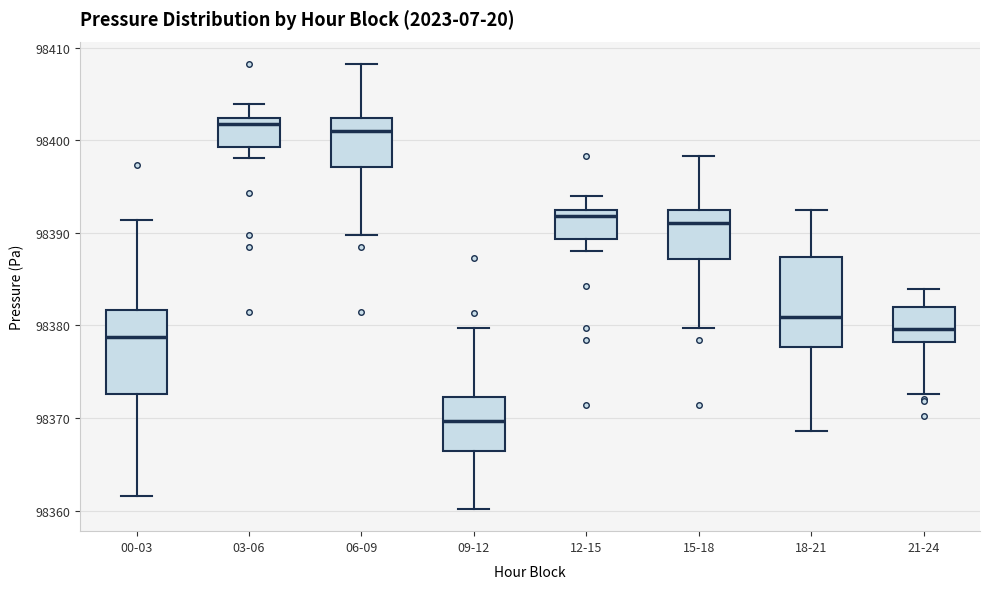

Where does the lower whisker of the box for 21-24 end on the y-axis? The values are not printed on the chart, so give them approximately, as read against the axis.

98373